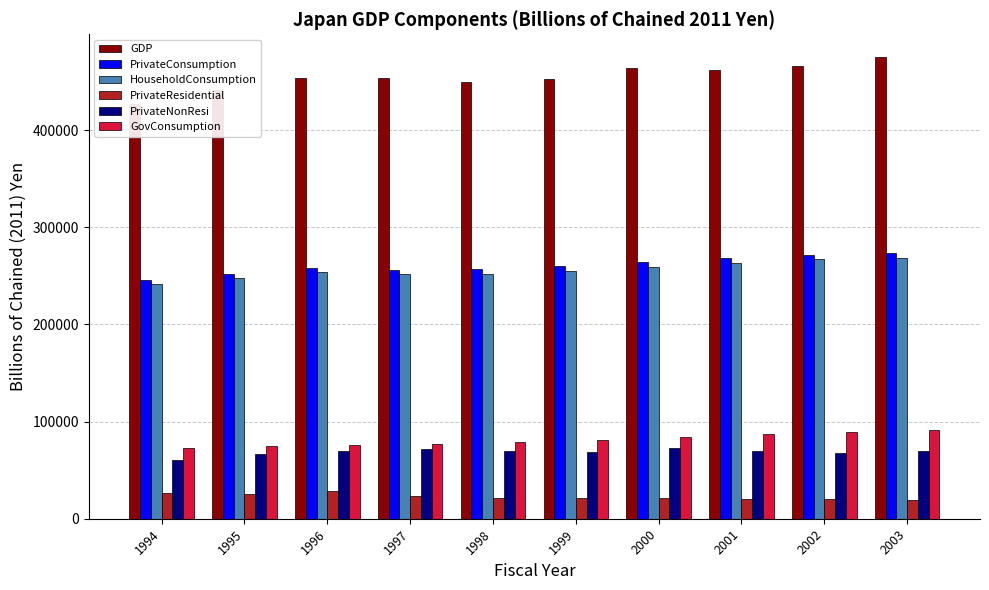

At how many categories does at least one series exceed 109613?

10